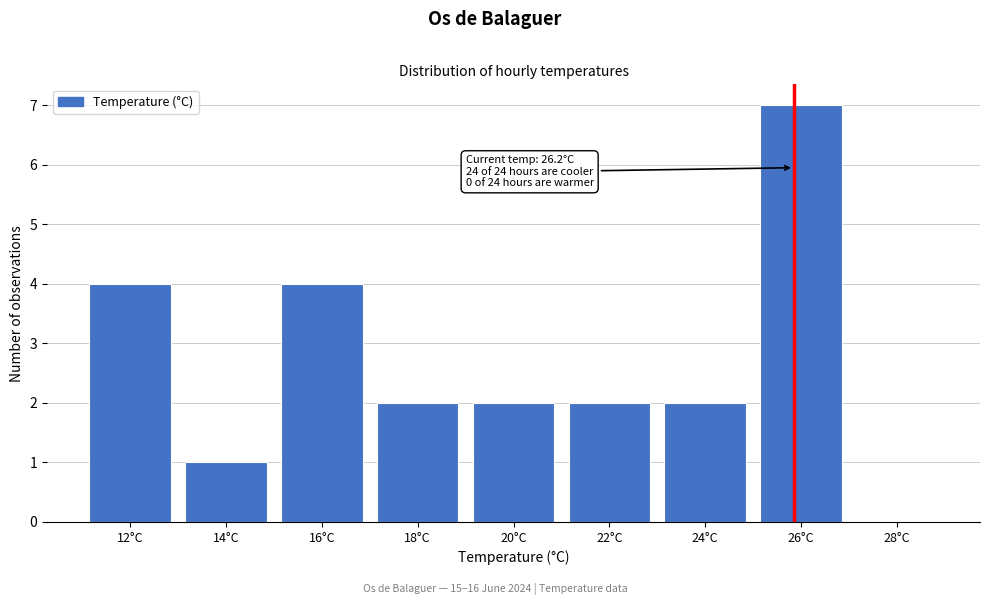

Reading left to right, list all the values displayed in this chart.

12°C=4	14°C=1	16°C=4	18°C=2	20°C=2	22°C=2	24°C=2	26°C=7	28°C=0